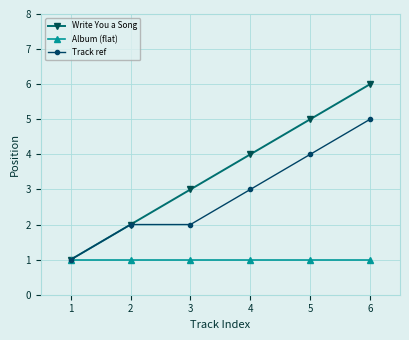

List the series in order of their overall mean, highest first.

Write You a Song, Track ref, Album (flat)